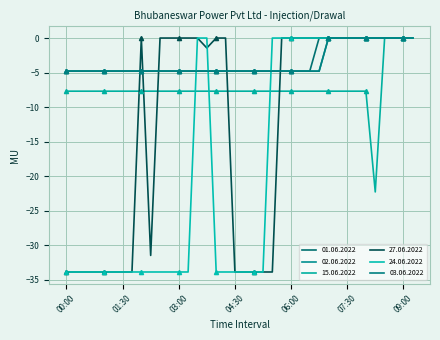

Reading left to right, list all the values displayed in this chart.

01.06.2022: -4.8	-4.8	-4.8	-4.8	-4.8	-4.8	-4.8	-4.8	-4.8	-4.8	-4.8	-4.8	-4.8	-4.8	-4.8	-4.8	-4.8	-4.8	-4.8	-4.8	-4.8	-4.8	-4.8	-4.8	-4.8	-4.8	-4.8	0.0	0.0	0.0	0.0	0.0	0.0	0.0	0.0	0.0	0.0	0.0
02.06.2022: -4.8	-4.8	-4.8	-4.8	-4.8	-4.8	-4.8	-4.8	-4.8	-4.8	-4.8	-4.8	-4.8	-4.8	-4.8	-4.8	-4.8	-4.8	-4.8	-4.8	-4.8	-4.8	-4.8	-4.8	-4.8	-4.8	-4.8	-4.8	0.0	0.0	0.0	0.0	0.0	0.0	0.0	0.0	0.0	0.0
15.06.2022: -7.7	-7.7	-7.7	-7.7	-7.7	-7.7	-7.7	-7.7	-7.7	-7.7	-7.7	-7.7	-7.7	-7.7	-7.7	-7.7	-7.7	-7.7	-7.7	-7.7	-7.7	-7.7	-7.7	-7.7	-7.7	-7.7	-7.7	-7.7	-7.7	-7.7	-7.7	-7.7	-7.7	-22.3	0.0	0.0	0.0	0.0
27.06.2022: -33.9	-33.9	-33.9	-33.9	-33.9	-33.9	-33.9	-33.9	0.0	-31.5	0.0	0.0	0.0	0.0	0.0	-1.4	0.0	0.0	-33.9	-33.9	-33.9	-33.9	-33.9	0.0	0.0	0.0	0.0	0.0	0.0	0.0	0.0	0.0	0.0	0.0	0.0	0.0	0.0	0.0
24.06.2022: -33.9	-33.9	-33.9	-33.9	-33.9	-33.9	-33.9	-33.9	-33.9	-33.9	-33.9	-33.9	-33.9	-33.9	0.0	0.0	-33.9	-33.9	-33.9	-33.9	-33.9	-33.9	0.0	0.0	0.0	0.0	0.0	0.0	0.0	0.0	0.0	0.0	0.0	0.0	0.0	0.0	0.0	0.0
03.06.2022: -4.8	-4.8	-4.8	-4.8	-4.8	-4.8	-4.8	-4.8	-4.8	-4.8	-4.8	-4.8	-4.8	-4.8	-4.8	-4.8	-4.8	-4.8	-4.8	-4.8	-4.8	-4.8	-4.8	-4.8	-4.8	-4.8	-4.8	-4.8	0.0	0.0	0.0	0.0	0.0	0.0	0.0	0.0	0.0	0.0